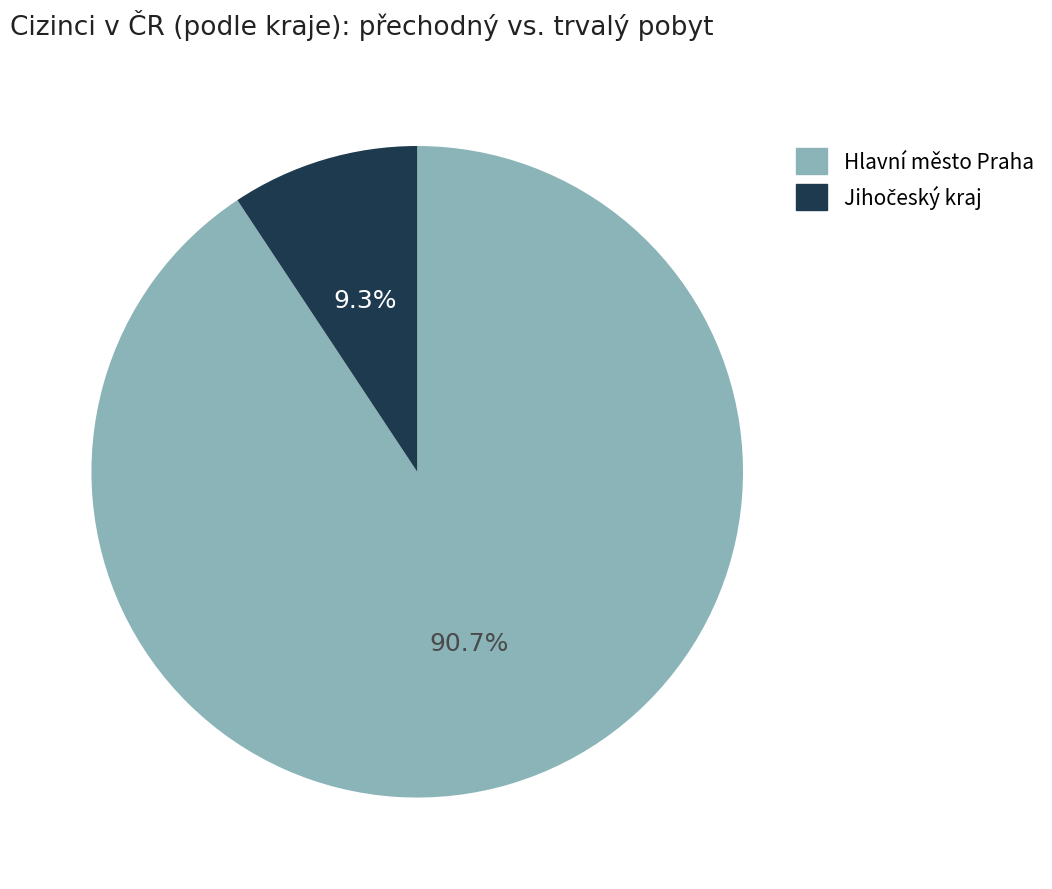

Count the number of slices in the pie.

2